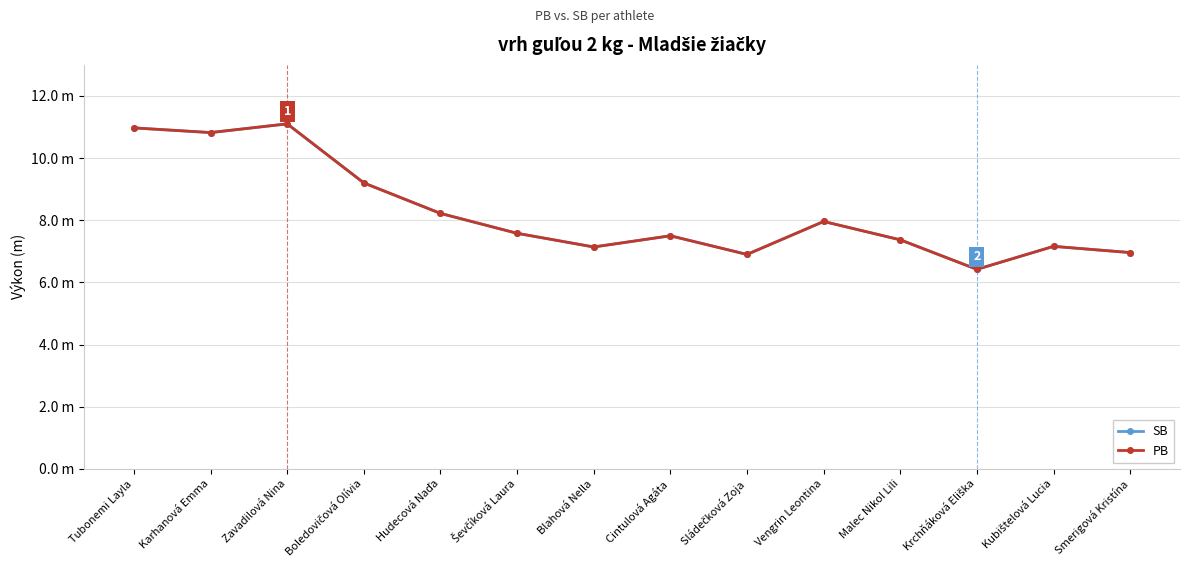

At how many categories does at least one series exceed 9?

4